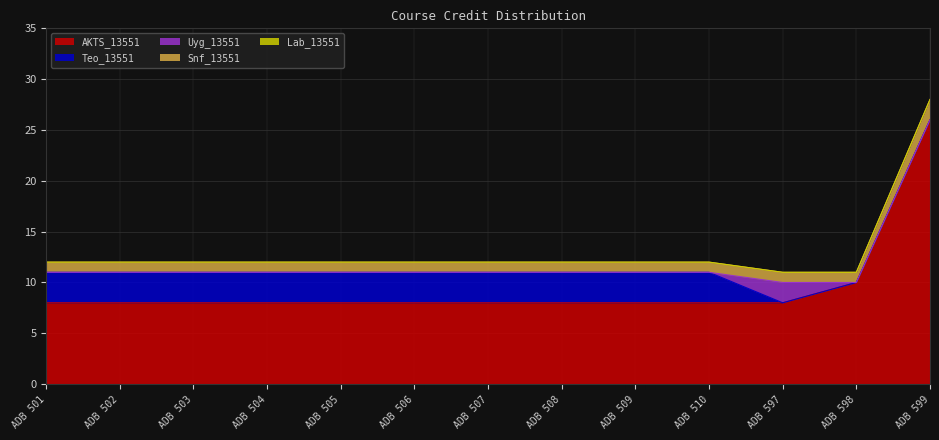

Is the value of Teo_13551 at ADB 510 greater than the value of Snf_13551 at ADB 598?

Yes